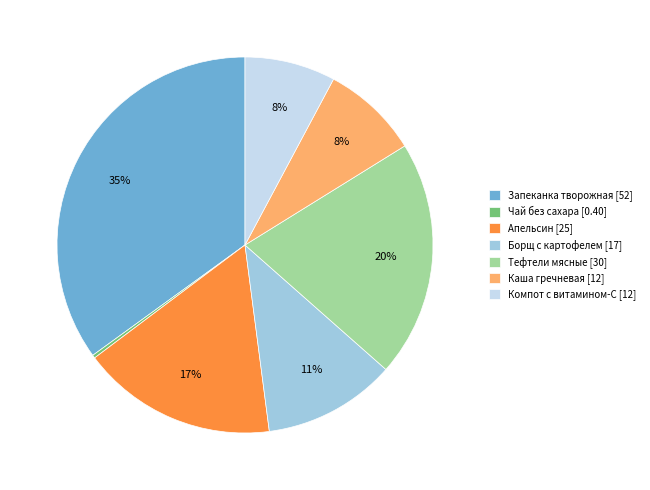

Does Каша гречневая [12] represent more than half of the total?

No